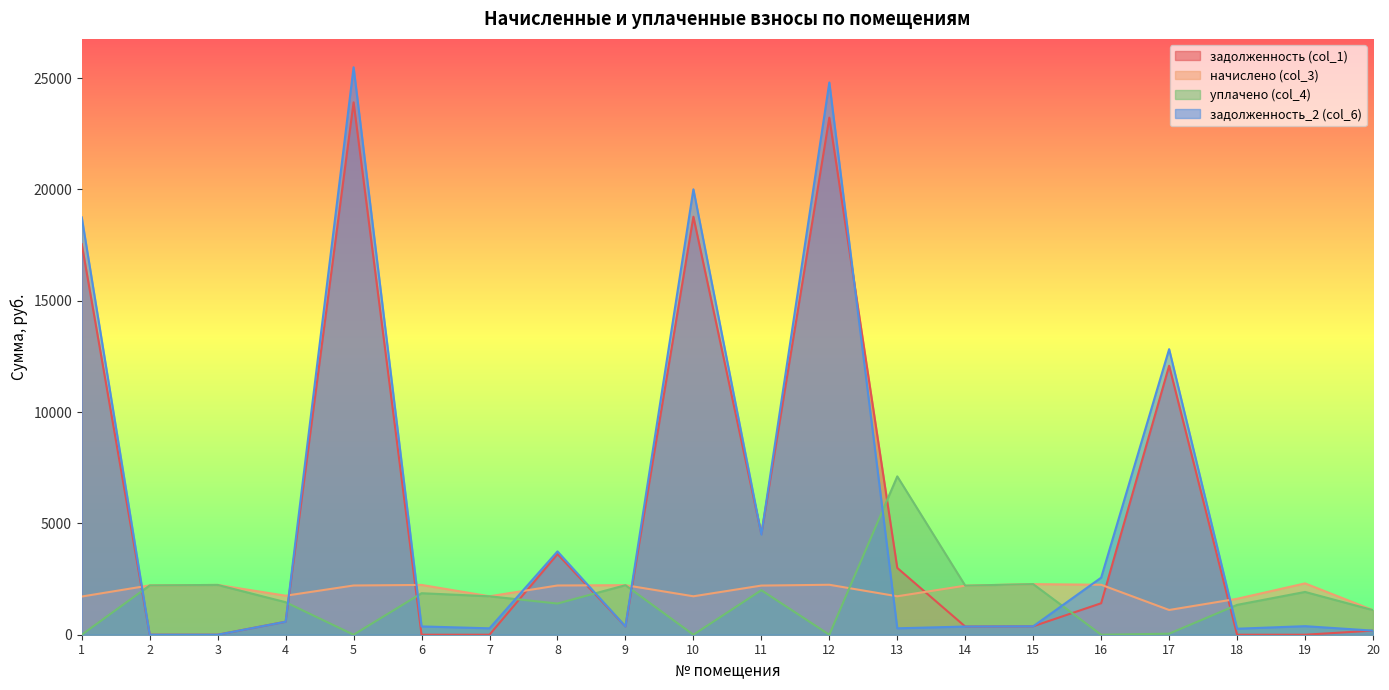

What are all the series names shown in the legend?

задолженность (col_1), начислено (col_3), уплачено (col_4), задолженность_2 (col_6)